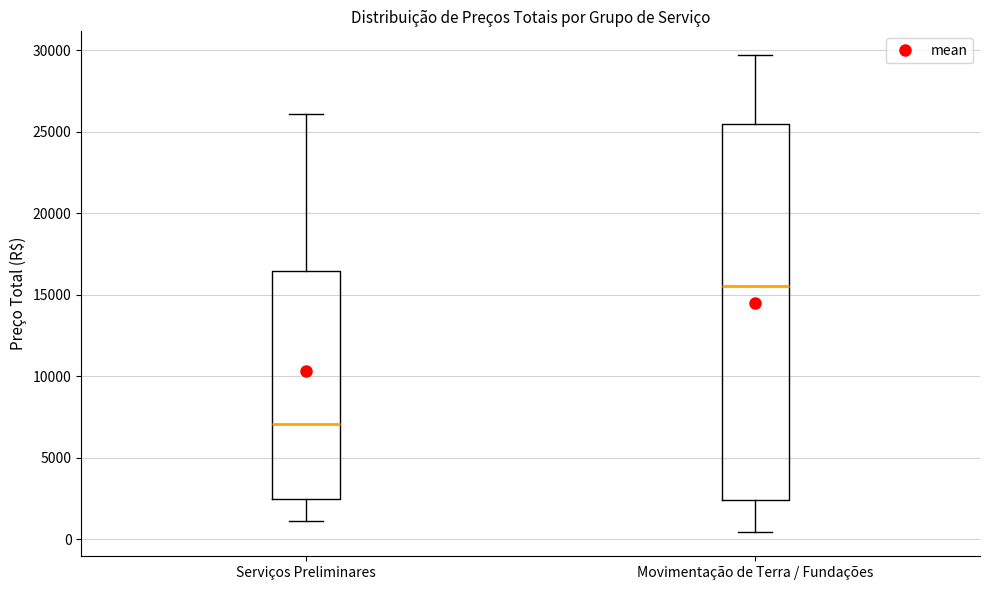

Where does the median line of the box for Movimentação de Terra / Fundações sit on the y-axis? The values are not printed on the chart, so give them approximately, as read against the axis.

15500